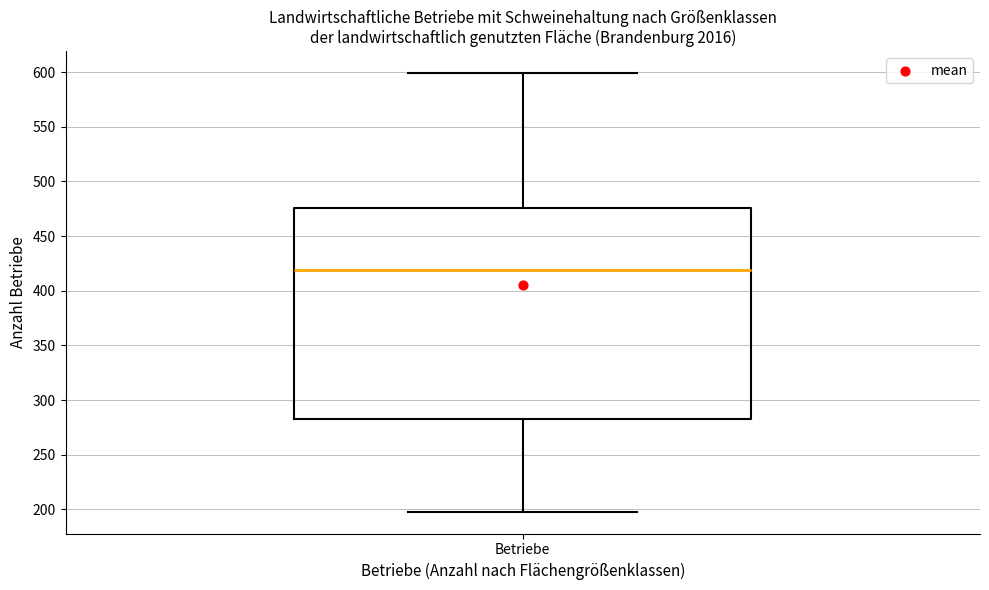

Transcribe this box plot: give where the median line is, the range the box spans, and where the two whiskers end, as read against the y-axis. The values are not printed on the chart, so give them approximately, as read against the axis.

median 420, box 285 to 475, whiskers 200 to 600